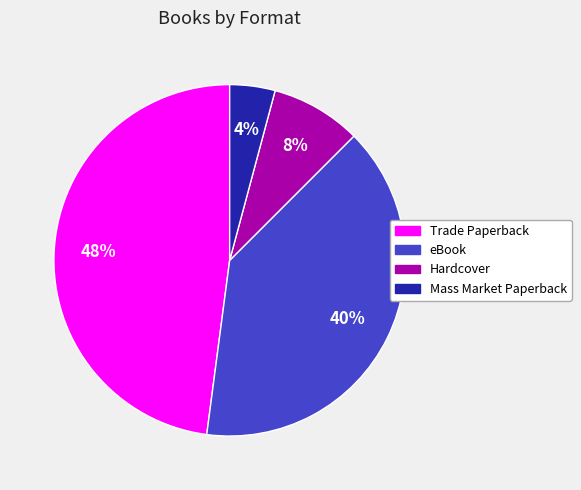

Combined, do Mass Market Paperback and eBook account for over 50%?

No